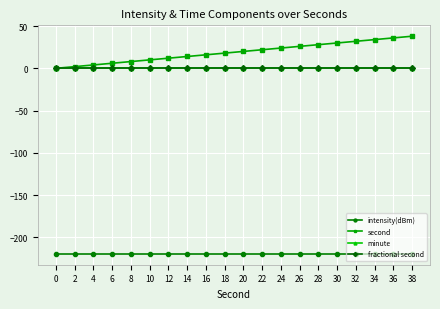

True or false: minute and fractional second cross at least once.

False